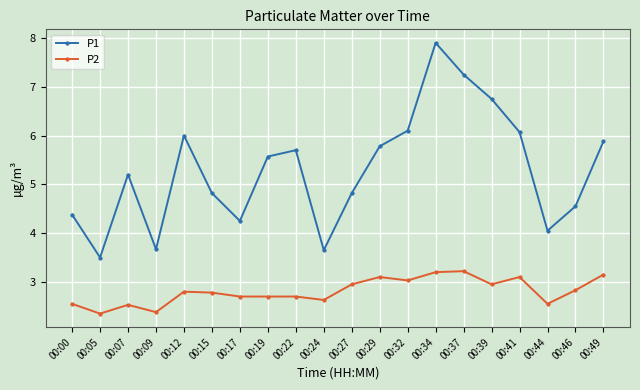

At how many categories does at least one series exceed 3?

20